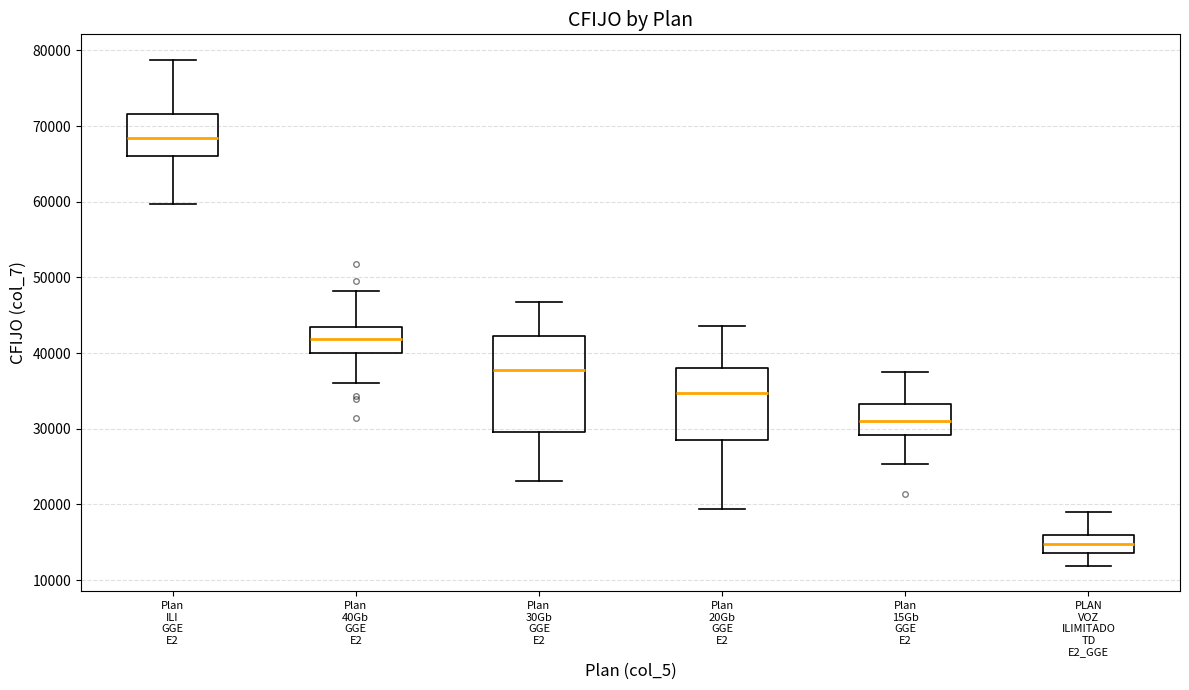

Where is the lower edge of the box for Plan ILI GGE E2 on the y-axis? The values are not printed on the chart, so give them approximately, as read against the axis.

66000